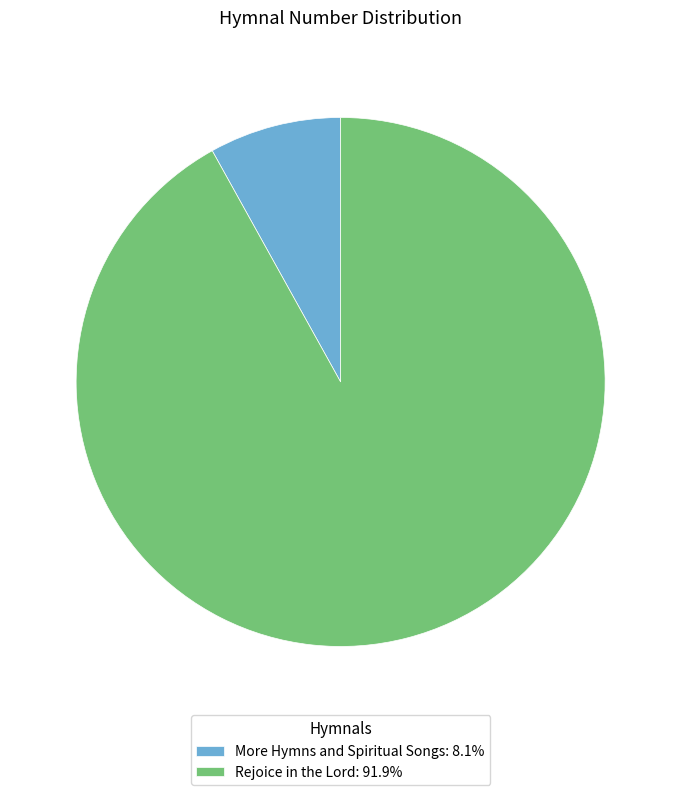

Which has a higher value, More Hymns and Spiritual Songs or Rejoice in the Lord?

Rejoice in the Lord